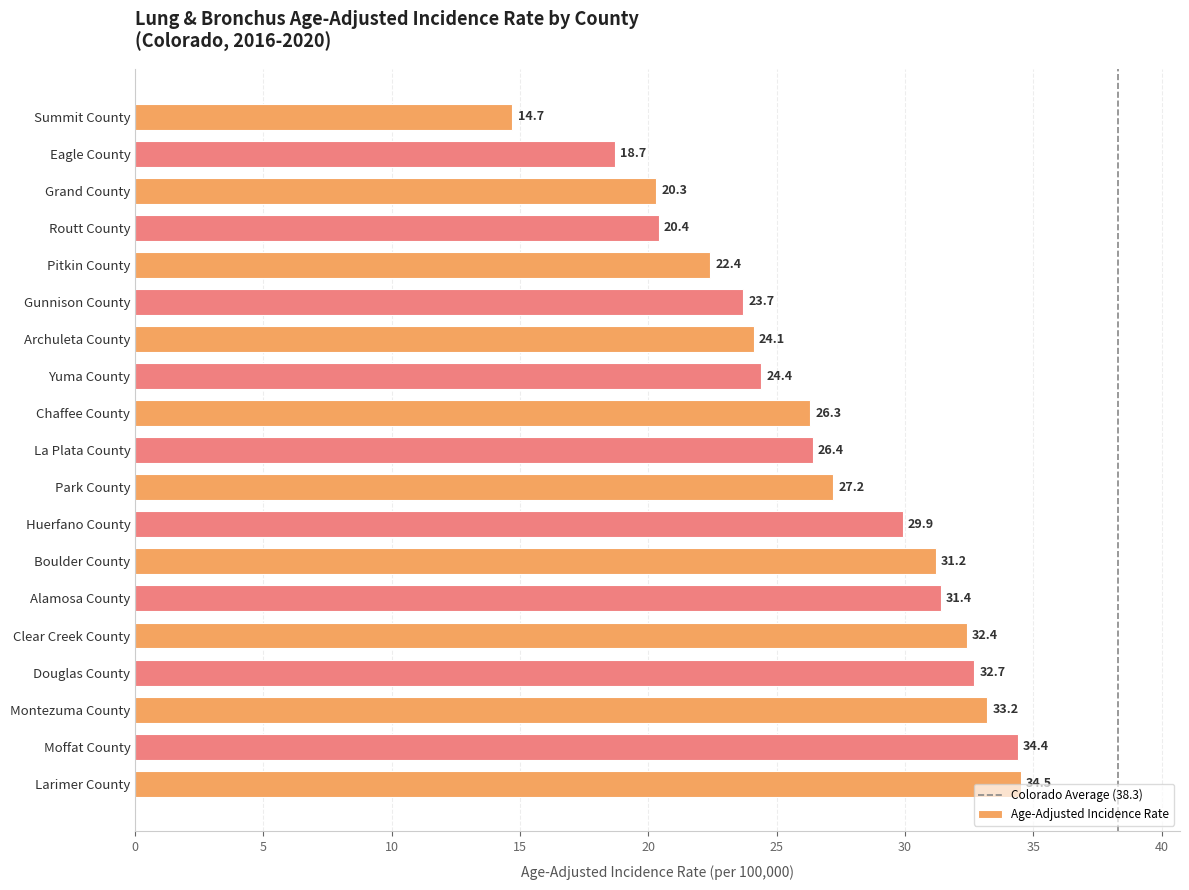

The chart shows a value of 20.3 at Grand County. True or false?

True